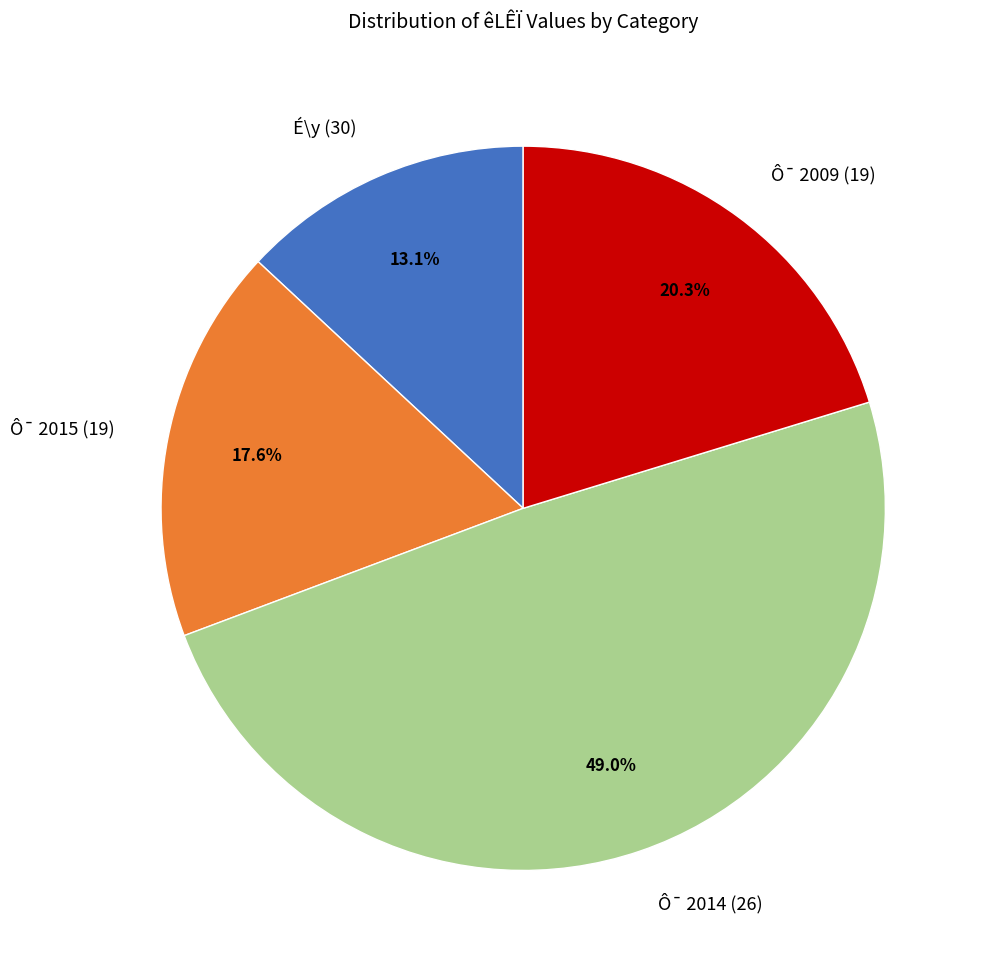

Rank the categories by value from highest to lowest.

Ô¯ 2014 (26), Ô¯ 2009 (19), Ô¯ 2015 (19), É\y (30)